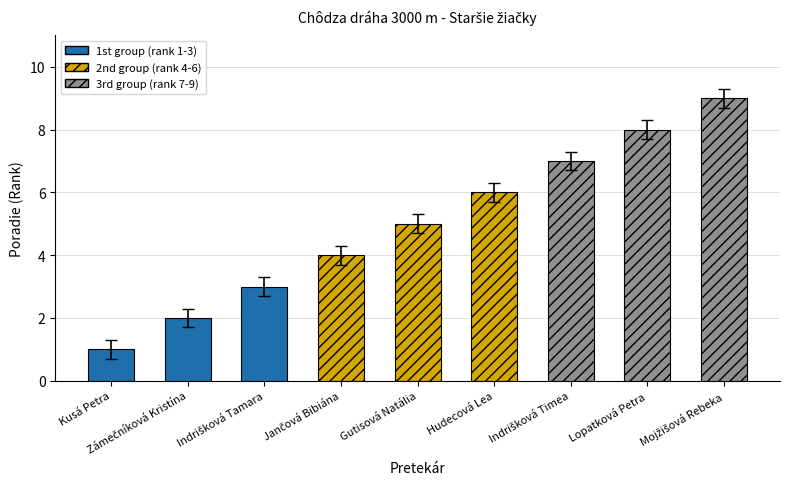

Reading left to right, list all the values displayed in this chart.

1	2	3	4	5	6	7	8	9